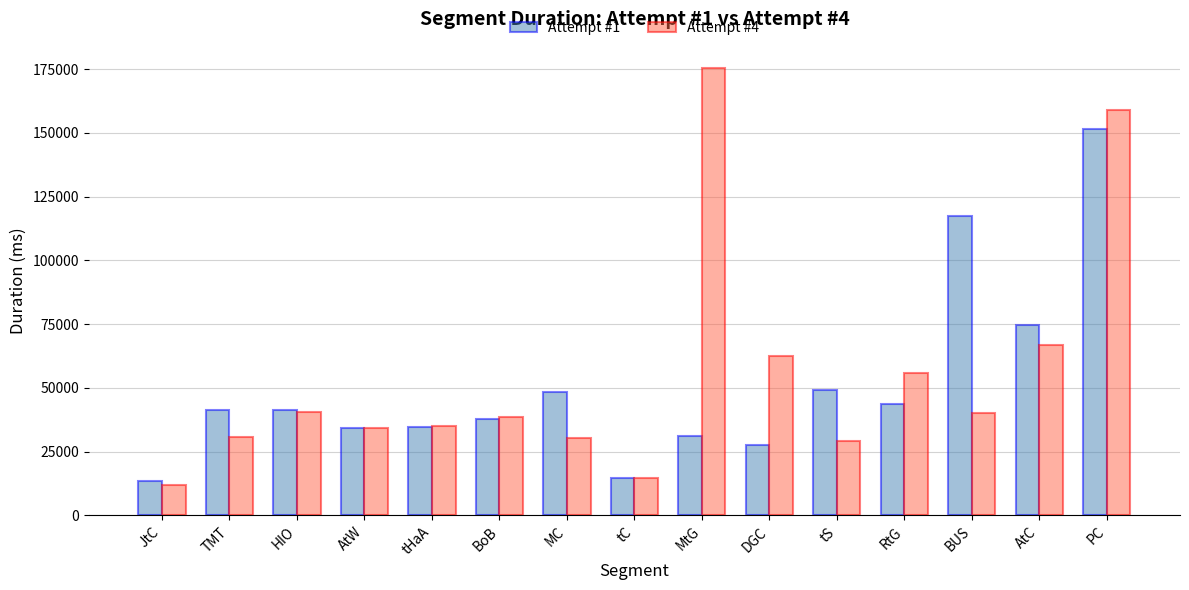

How many distinct data groups are displayed?

2